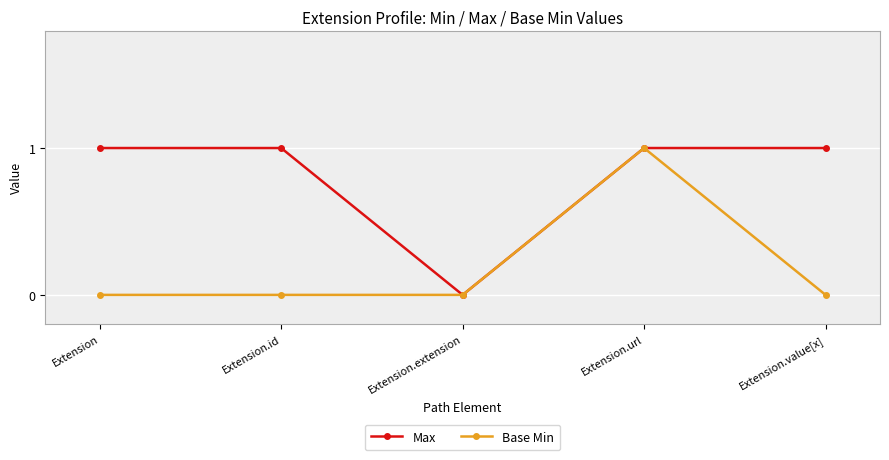

In Max, how many points are lower than both neighbors (excluding endpoints)?

1